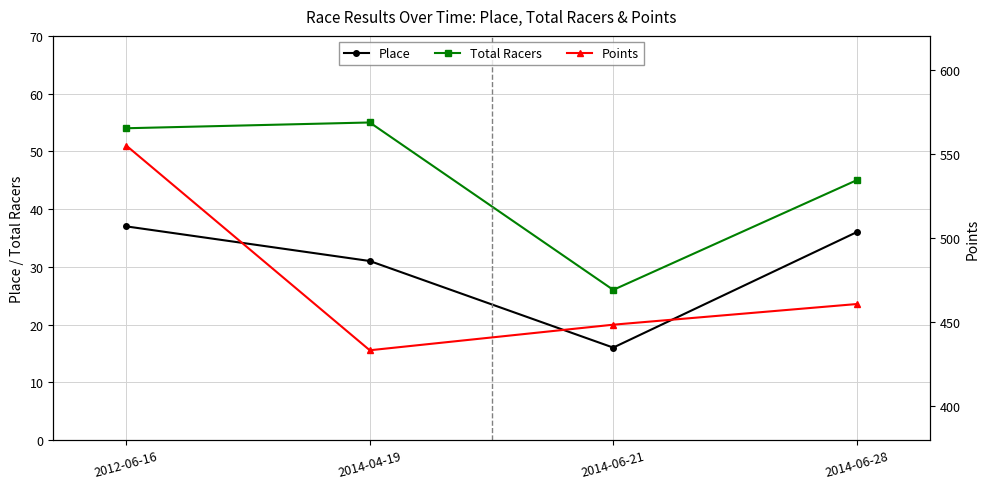

What is the lowest value of the Points series?

433.3